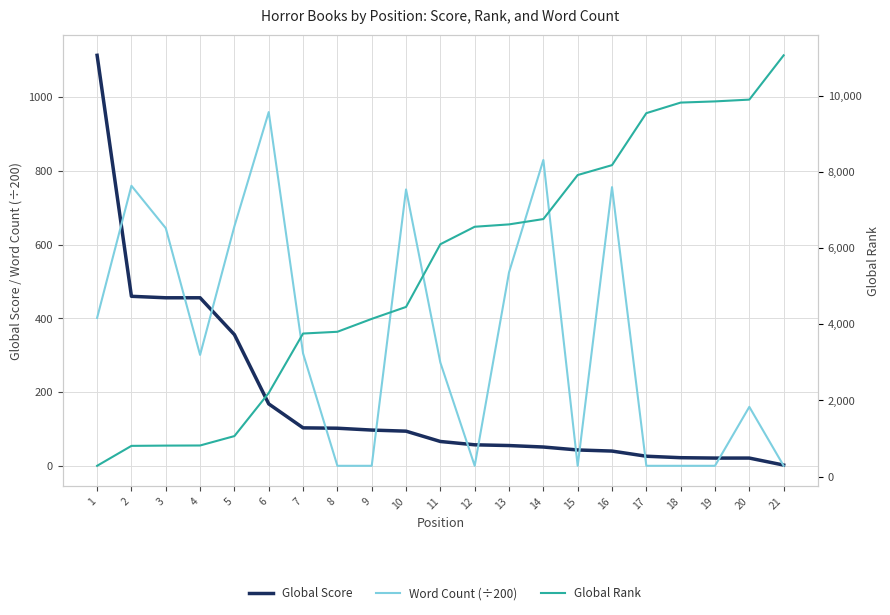

Rank the series by their maximum value, from highest to lowest.

Global Rank, Global Score, Word Count (÷200)